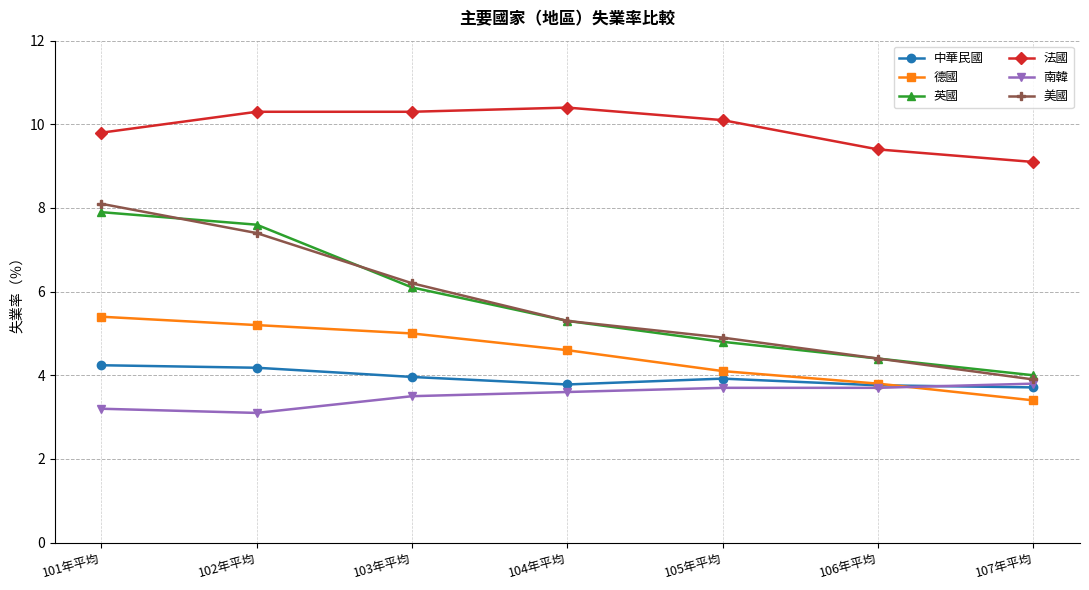

What is the label of the 3rd point from the left?

103年平均